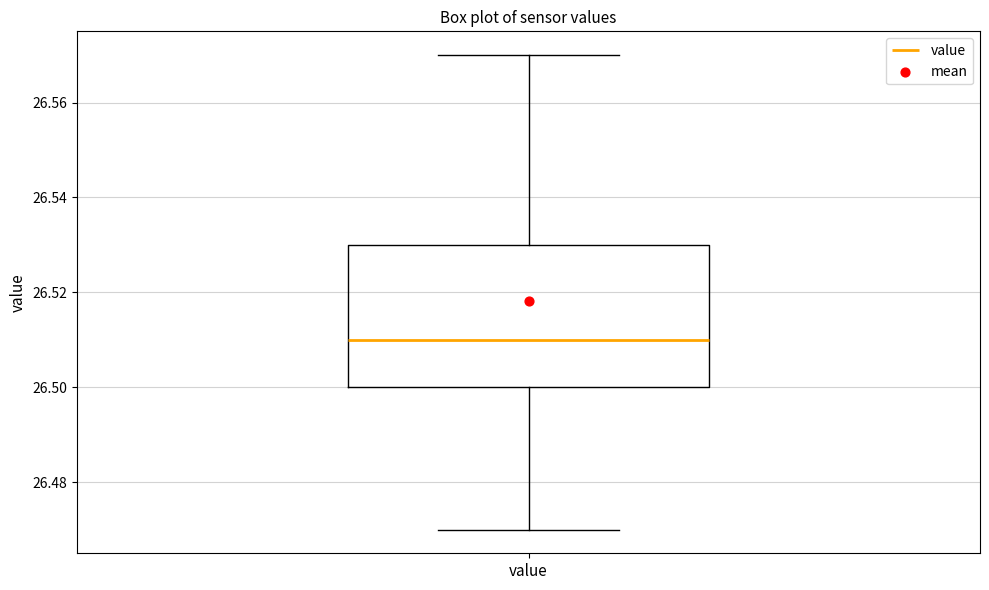

Where does the median line of the box for value sit on the y-axis? The values are not printed on the chart, so give them approximately, as read against the axis.

26.51